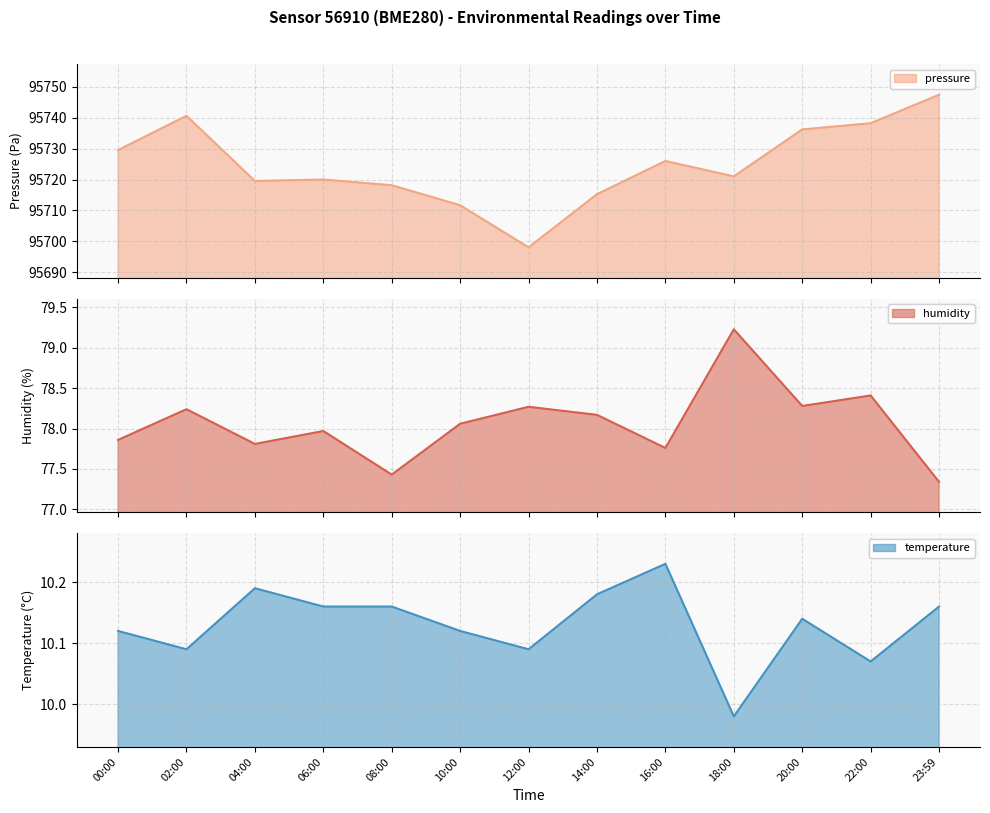

What is the sum of the pressure values at 20:00 and 10:00?

191447.9